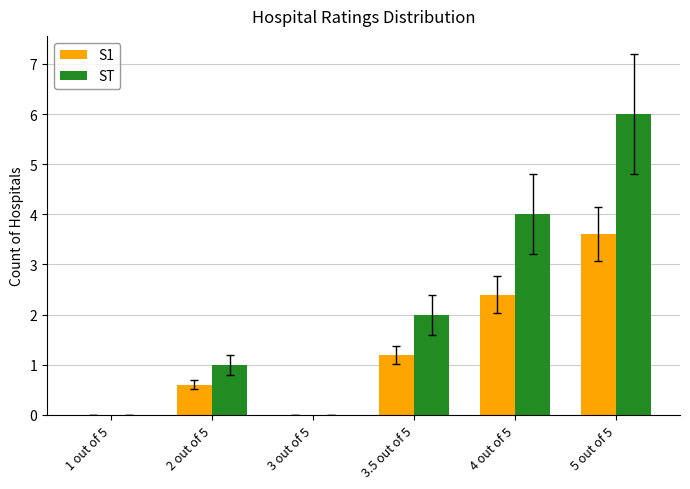

Are the bars grouped side by side (vs. stacked)?

Yes